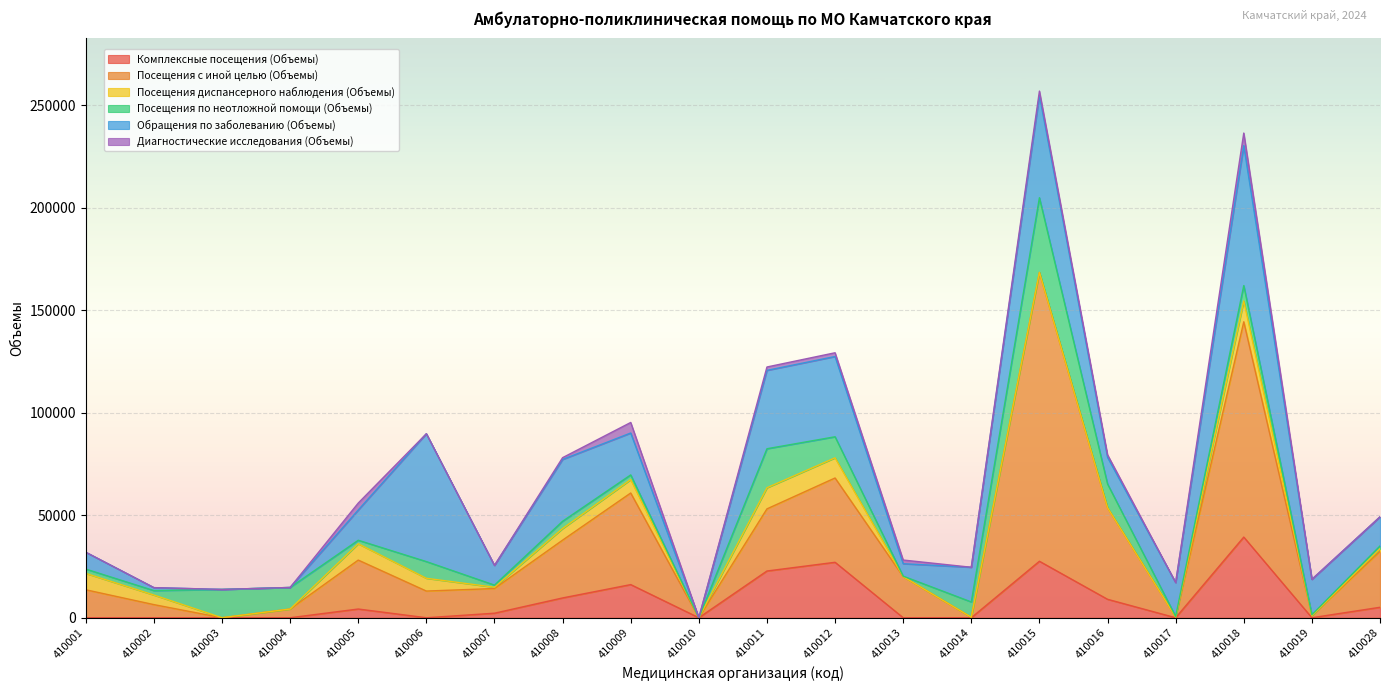

The value of Диагностические исследования (Объемы) at 410002 is 2556. True or false?

False